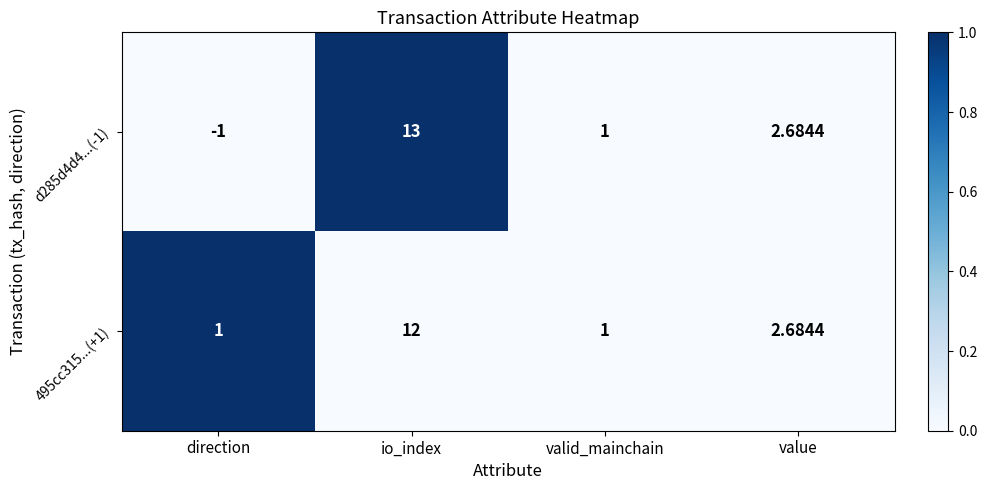

Which category has the highest value across all series?

io_index